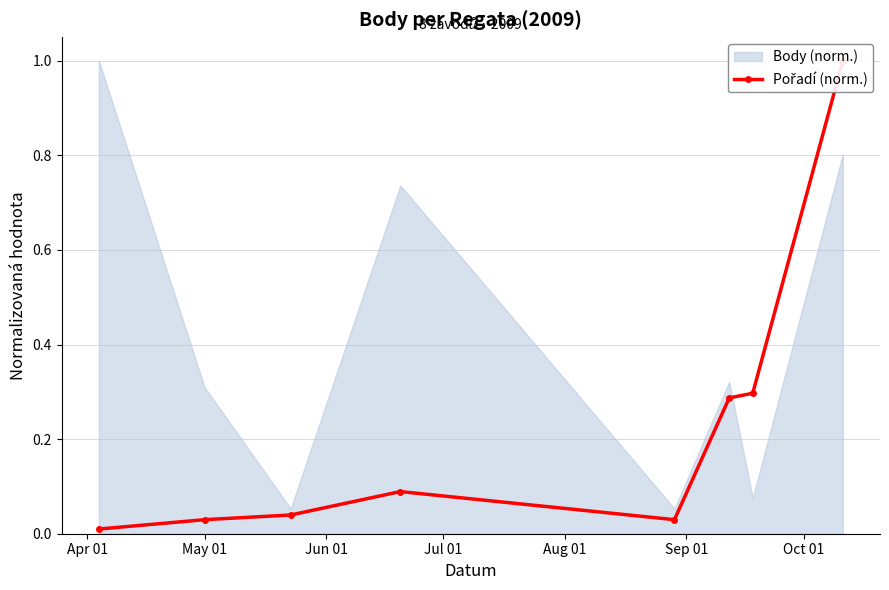

The value at Jul 01 is 0.0. True or false?

False